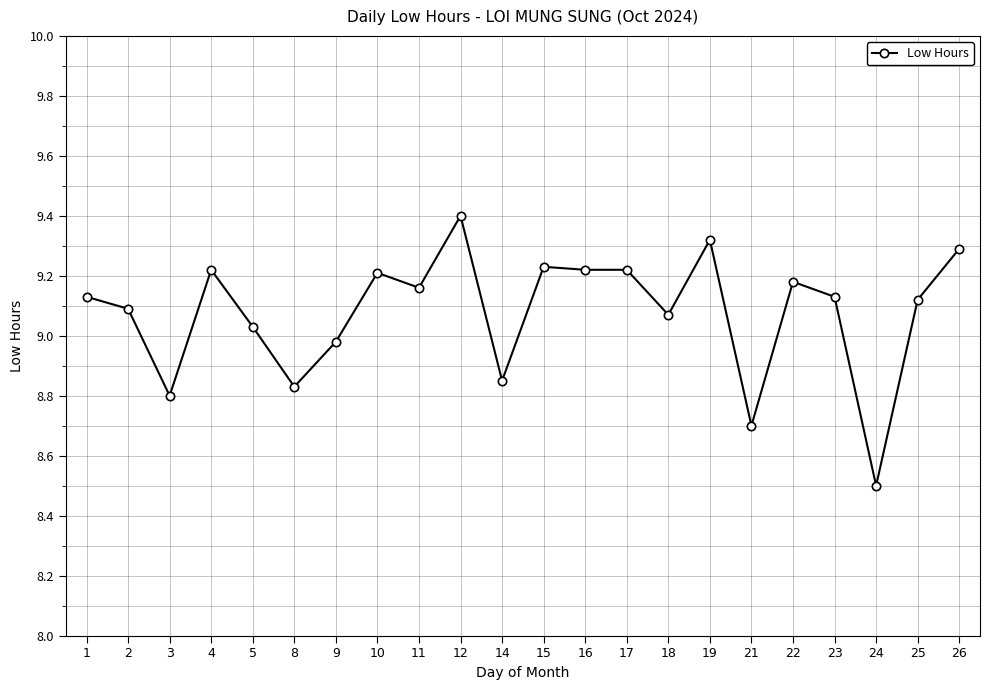

What is the smallest value displayed?

8.5